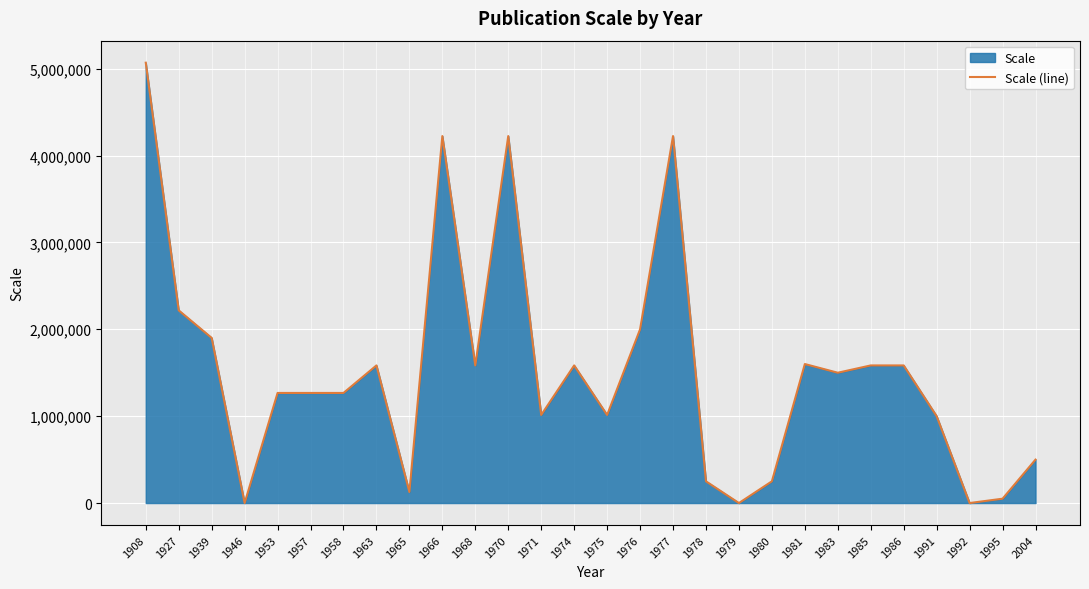

Between 2004 and 1966, which is larger?

1966